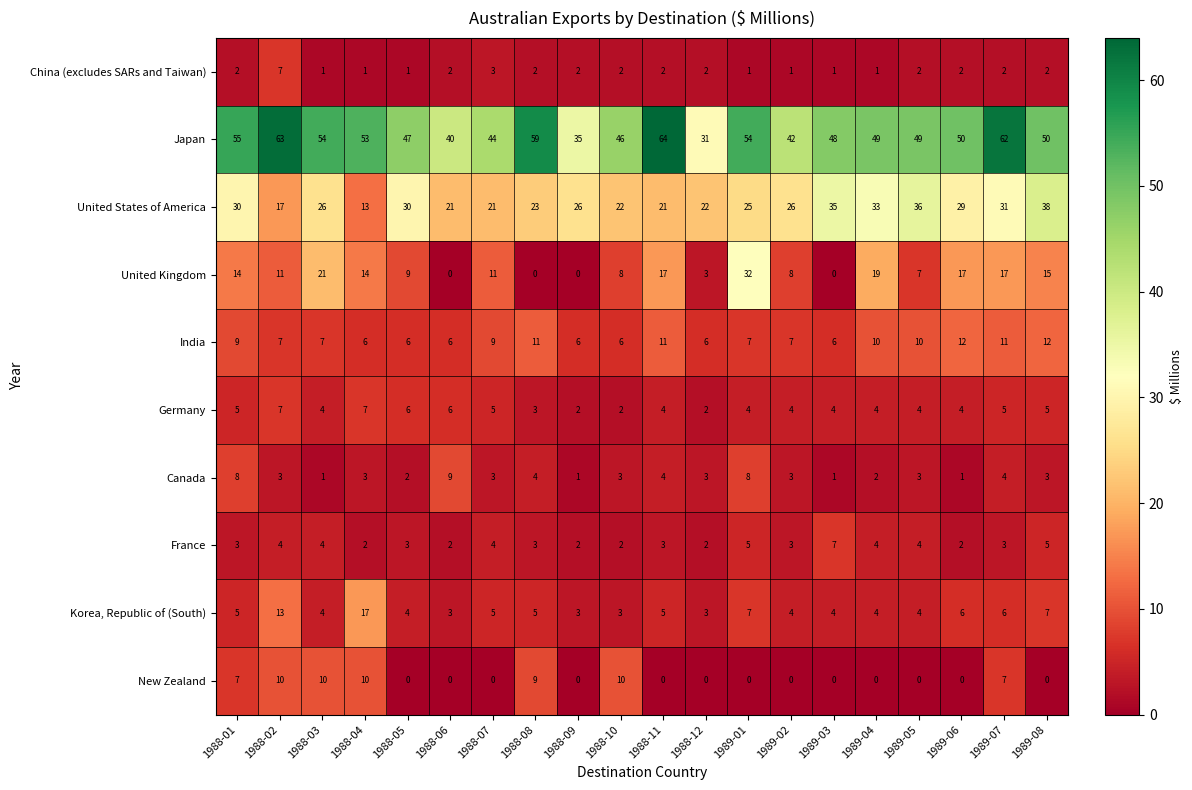

Is it true that China (excludes SARs and Taiwan) equals 12 at 1988-02?

False